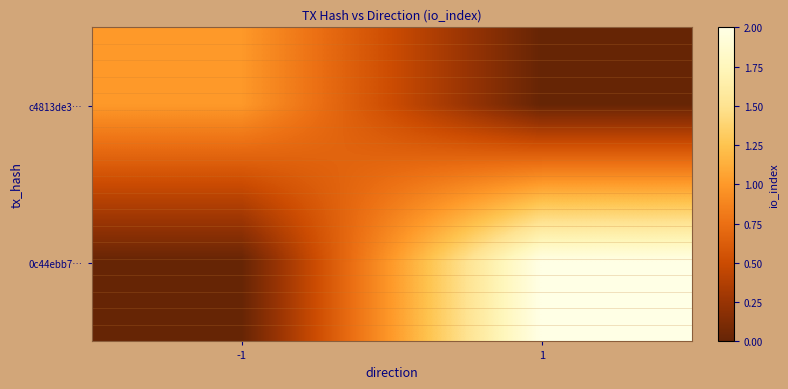

How many categories are shown in the chart?

2